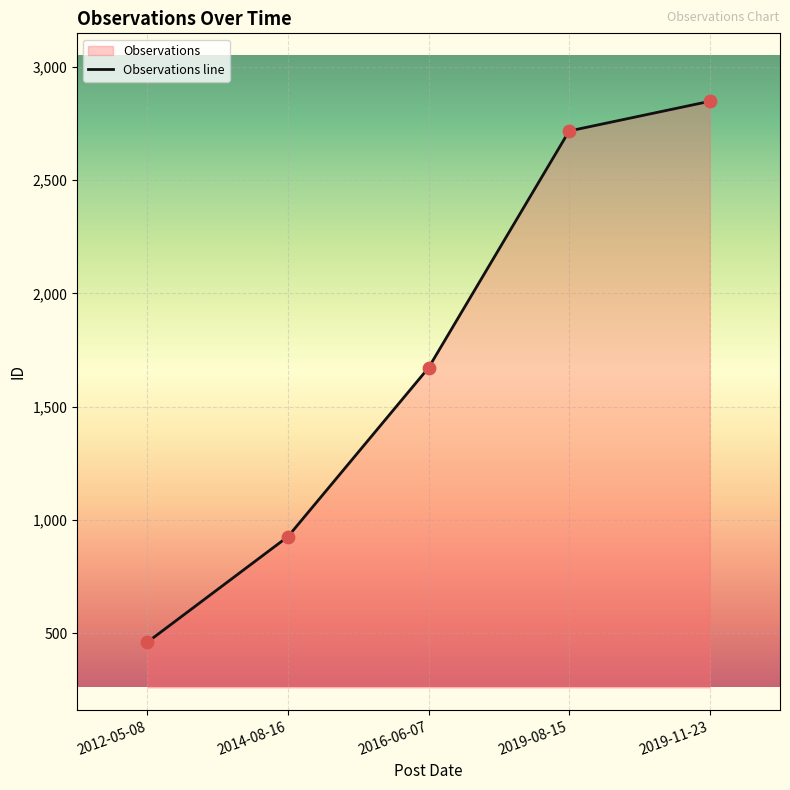

What is the change in value from 2012-05-08 to 2019-08-15?

+2256